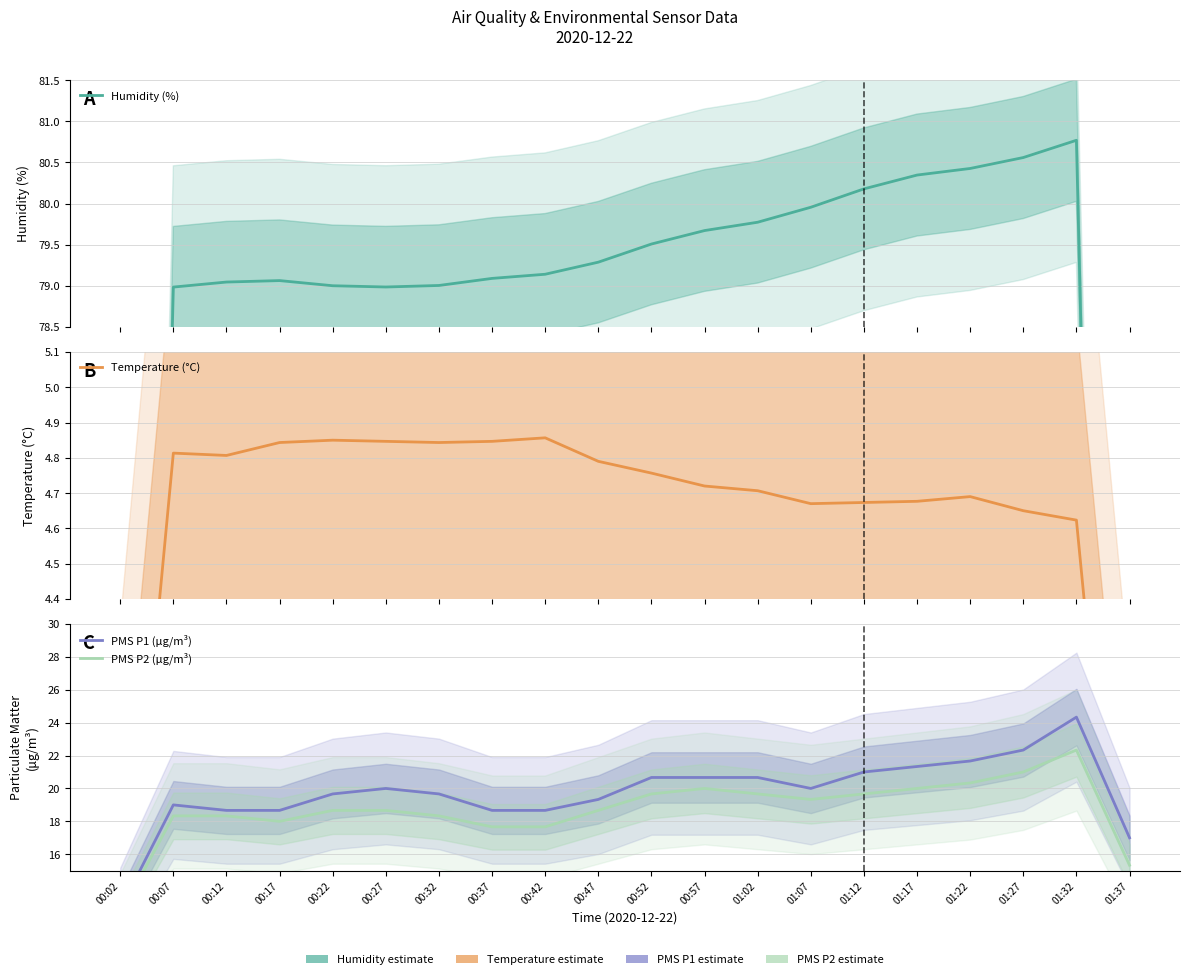

True or false: PMS P1 (μg/m³) has a value of 9.5 at 01:07.

False